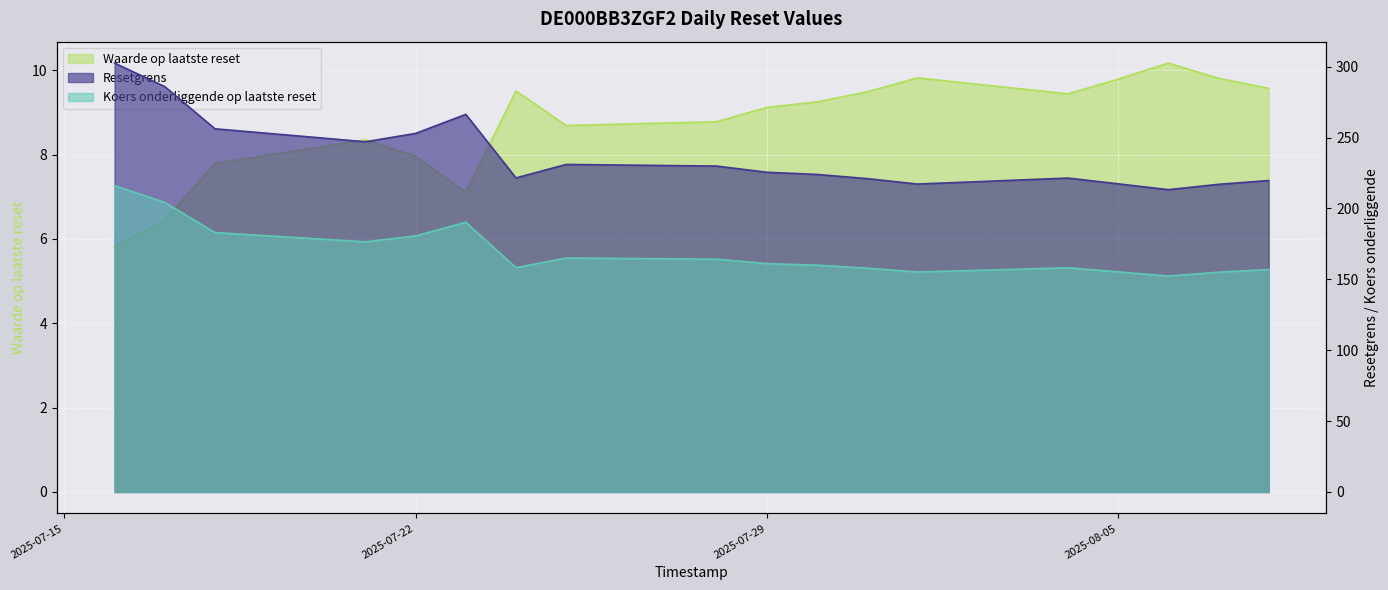

What is the value of the Waarde op laatste reset point at the 17th from the left?

9.8